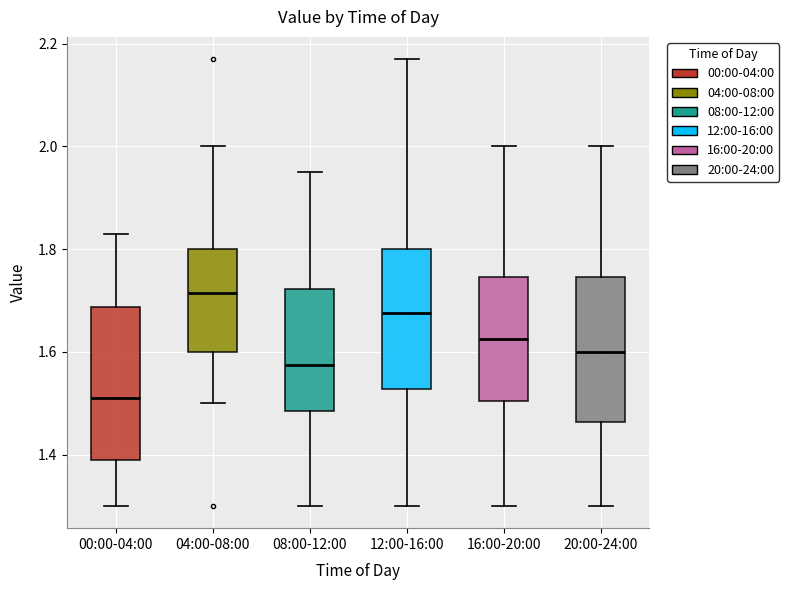

Where does the median line of the box for 04:00-08:00 sit on the y-axis? The values are not printed on the chart, so give them approximately, as read against the axis.

1.72